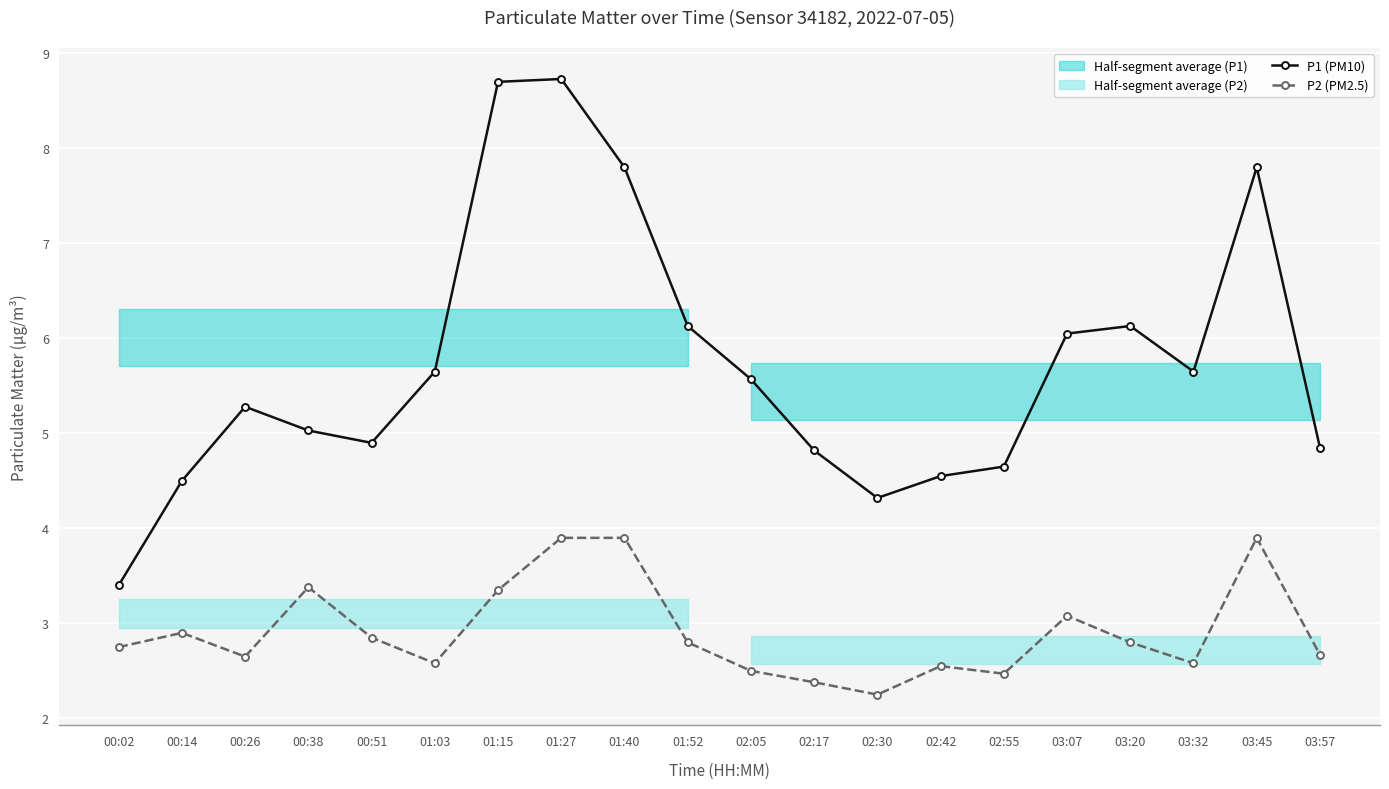

List the labels in order of P1 (PM10) value, smallest first.

00:02, 02:30, 00:14, 02:42, 02:55, 02:17, 03:57, 00:51, 00:38, 00:26, 02:05, 01:03, 03:32, 03:07, 01:52, 03:20, 01:40, 03:45, 01:15, 01:27